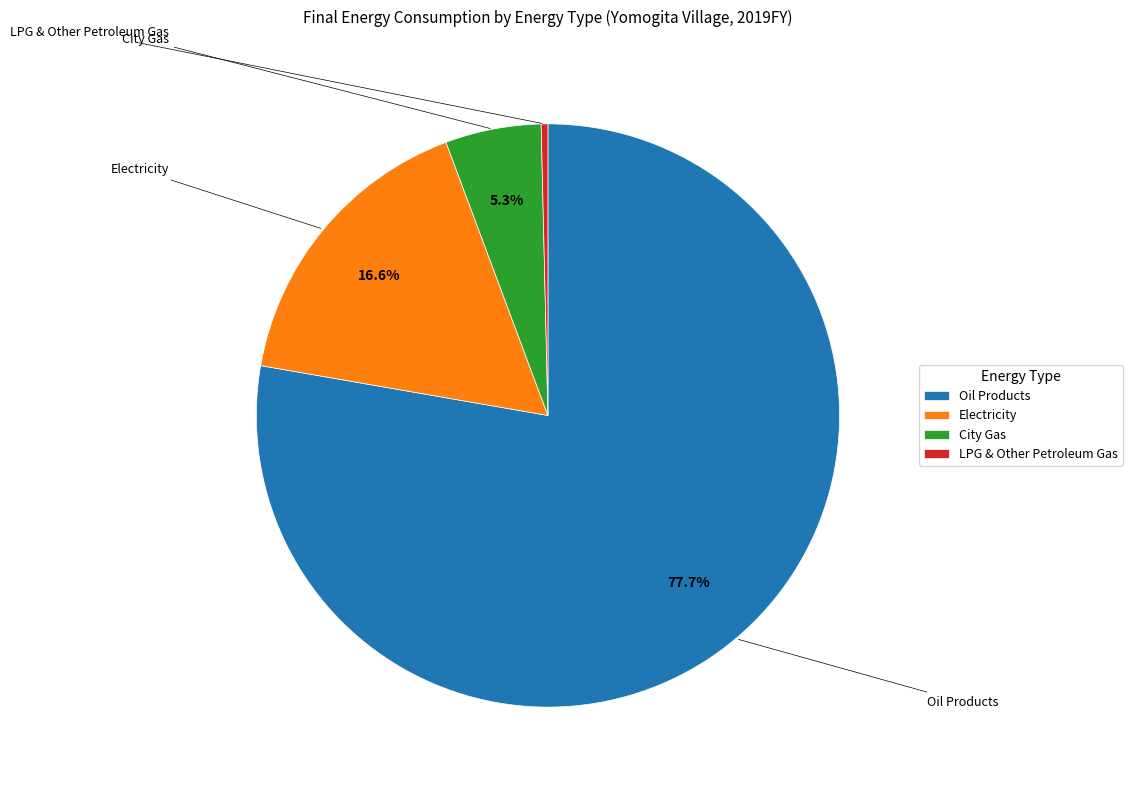

Which category has the biggest portion of the pie?

Oil Products